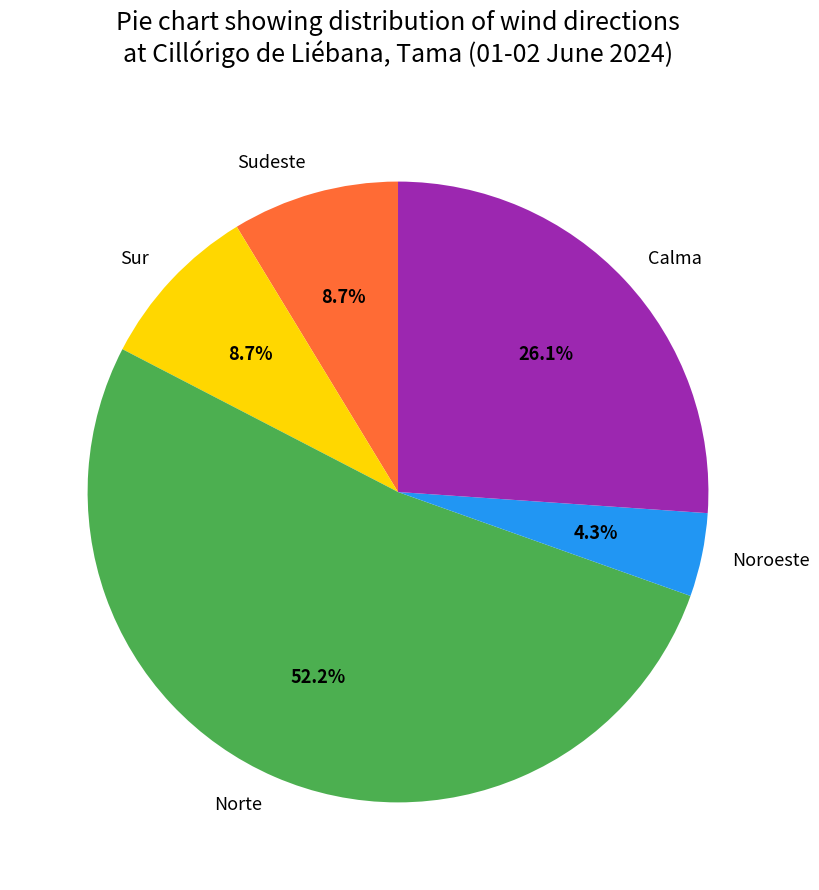

How many segments does this pie chart have?

5